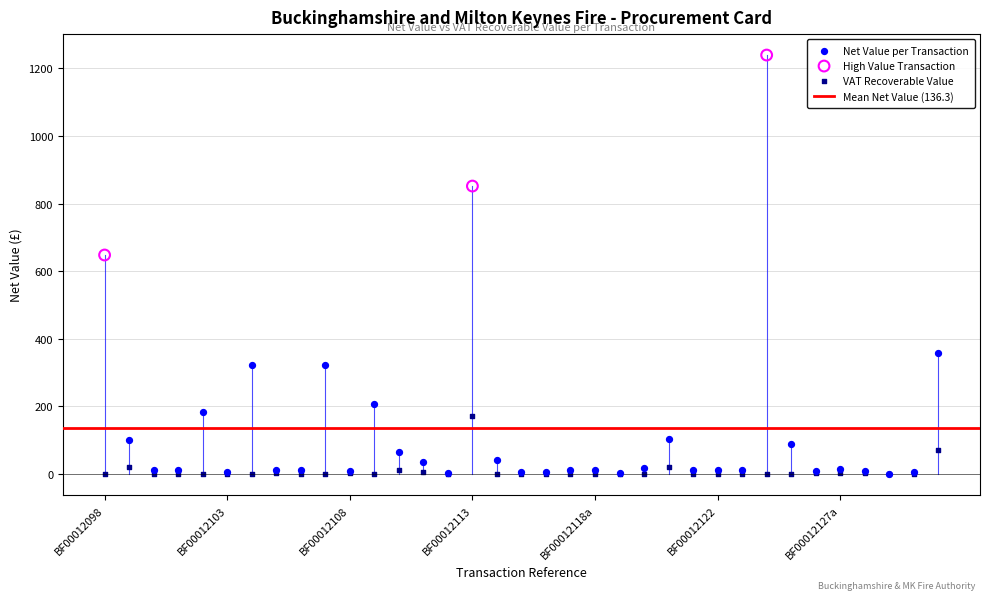

Which series has the widest spread of Y values?

High Value Transaction